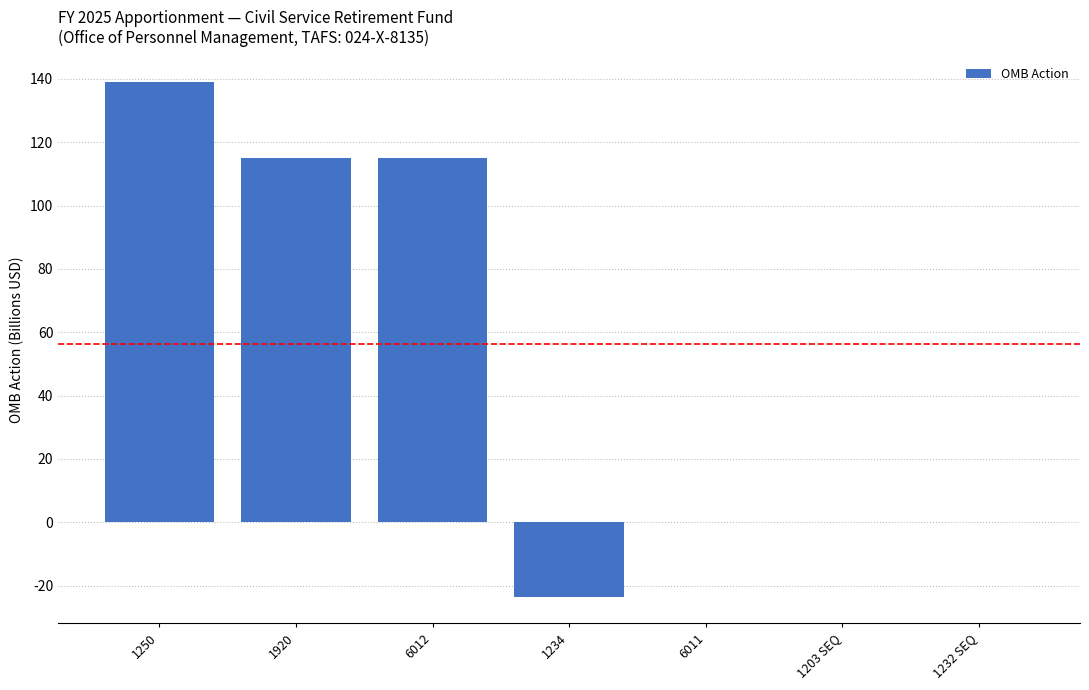

Are the bars horizontal?

No